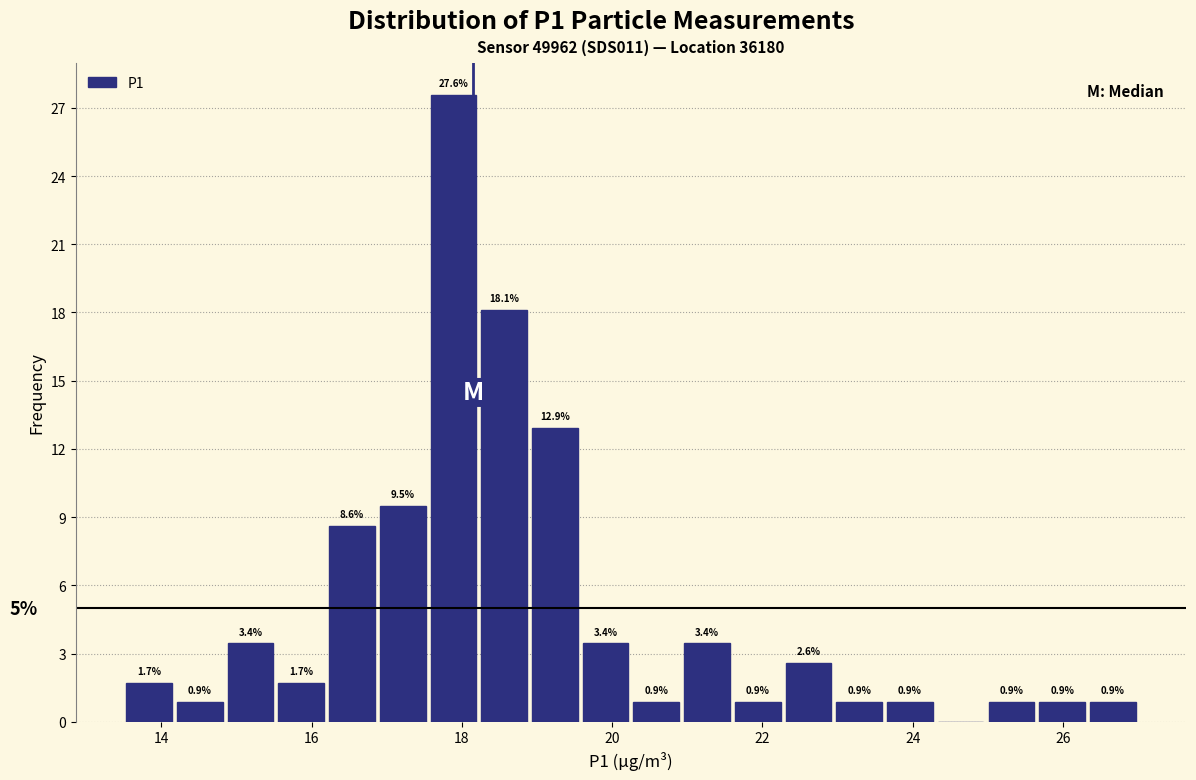

Read against the x-axis, roughly where is the centre of the tallest bar?

17.8